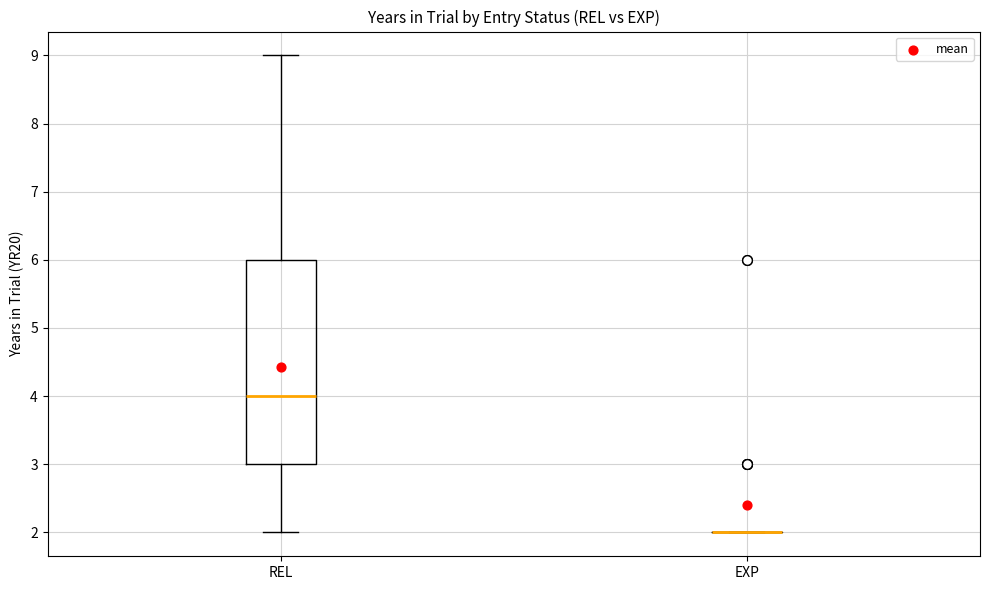

Which box is the tallest, from its lower edge to its upper edge?

REL